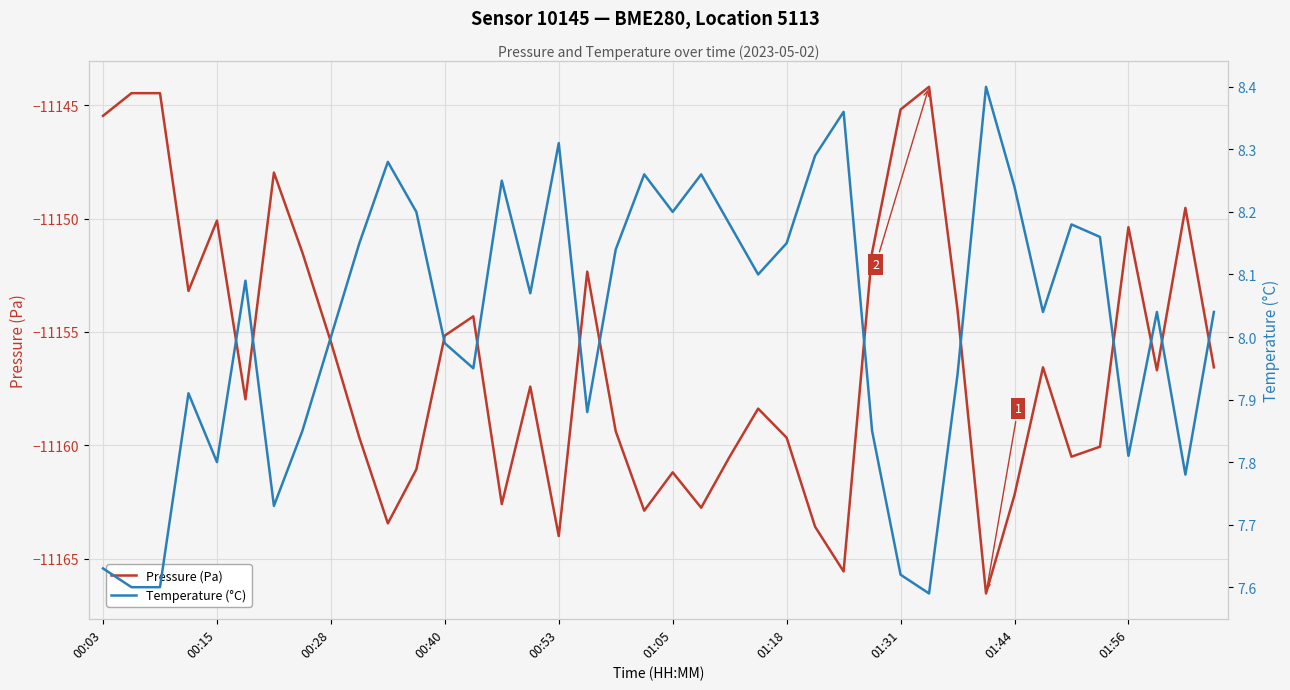

At which label does Pressure (Pa) first exceed -11156?

00:03